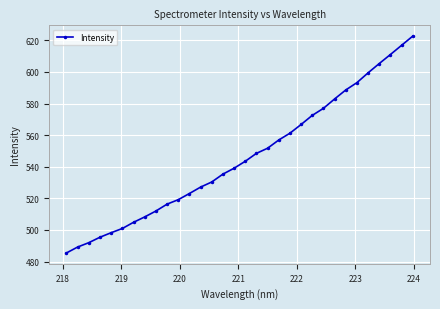

What is the maximum value shown in the chart?

622.7